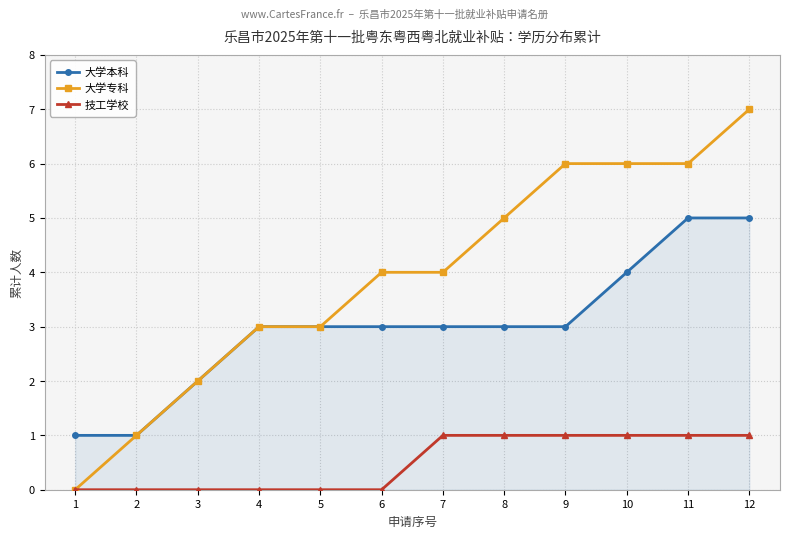

What are all the series names shown in the legend?

大学本科, 大学专科, 技工学校